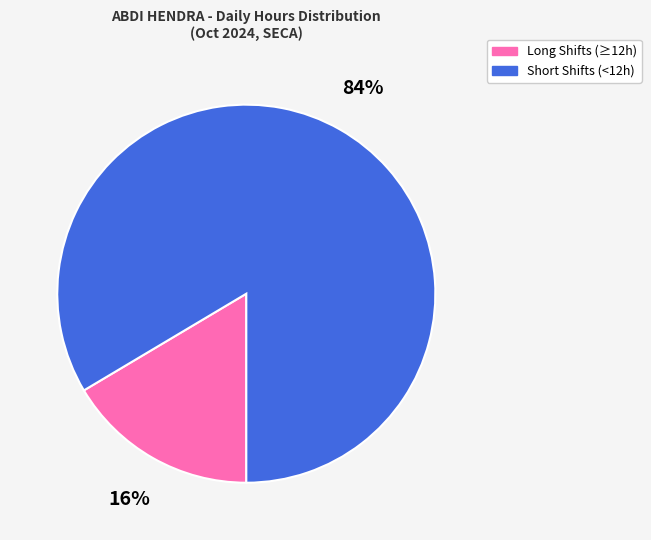

To the nearest percent, what is the average slice percentage?

50%